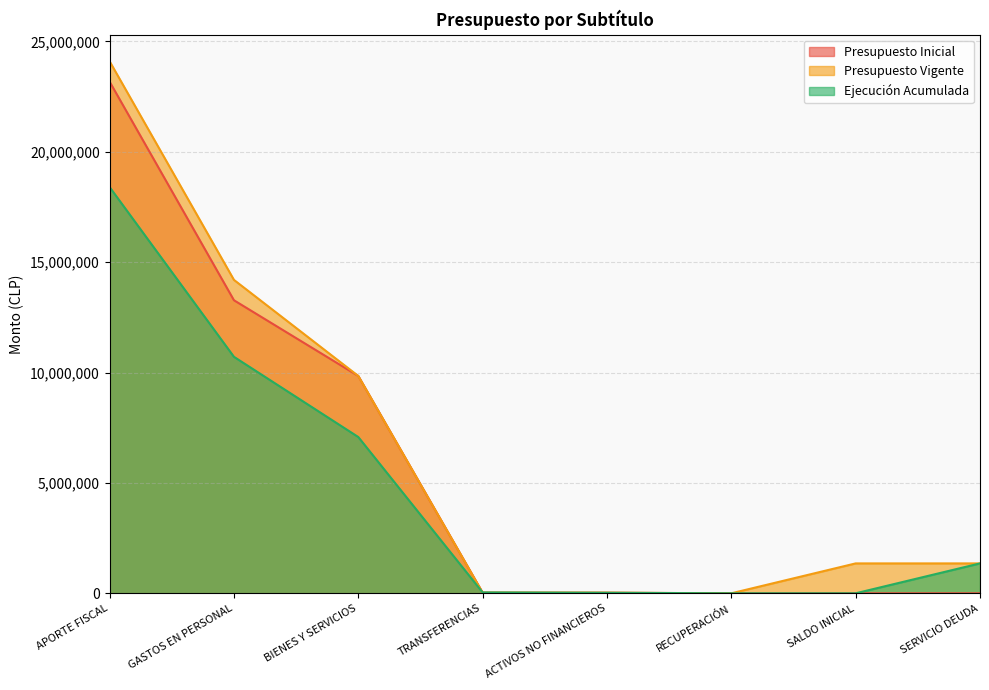

True or false: Ejecución Acumulada has a value of 10712291 at GASTOS EN PERSONAL.

True